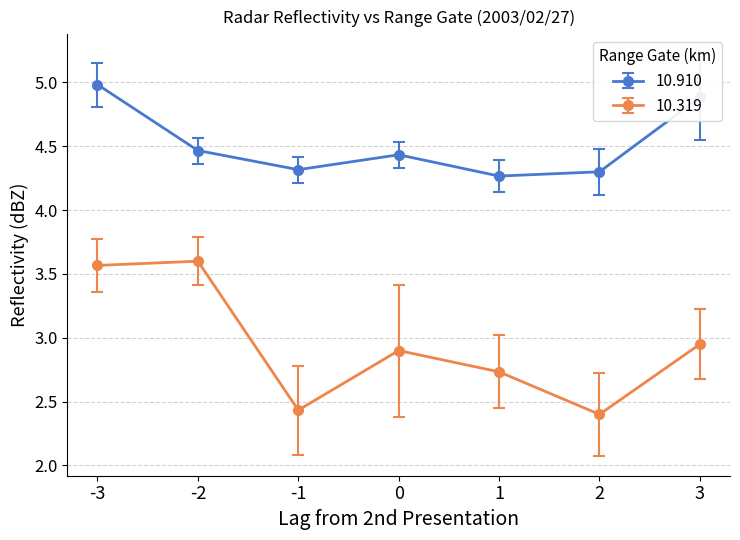

How many lines are shown in the chart?

2